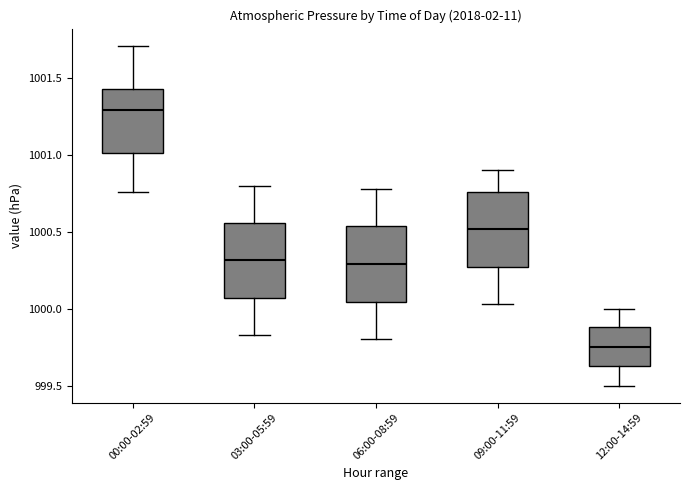

Where does the lower whisker of the box for 06:00-08:59 end on the y-axis? The values are not printed on the chart, so give them approximately, as read against the axis.

999.80